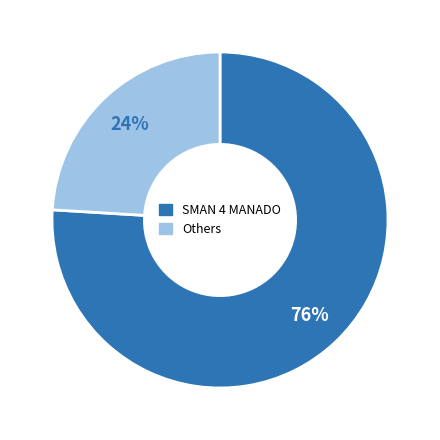

To the nearest percent, what is the average slice percentage?

50%